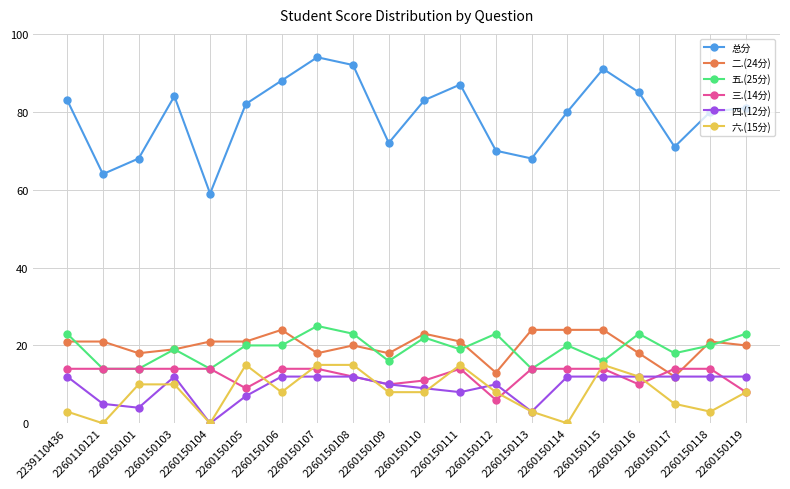

Which category has the highest value across all series?

2260150107